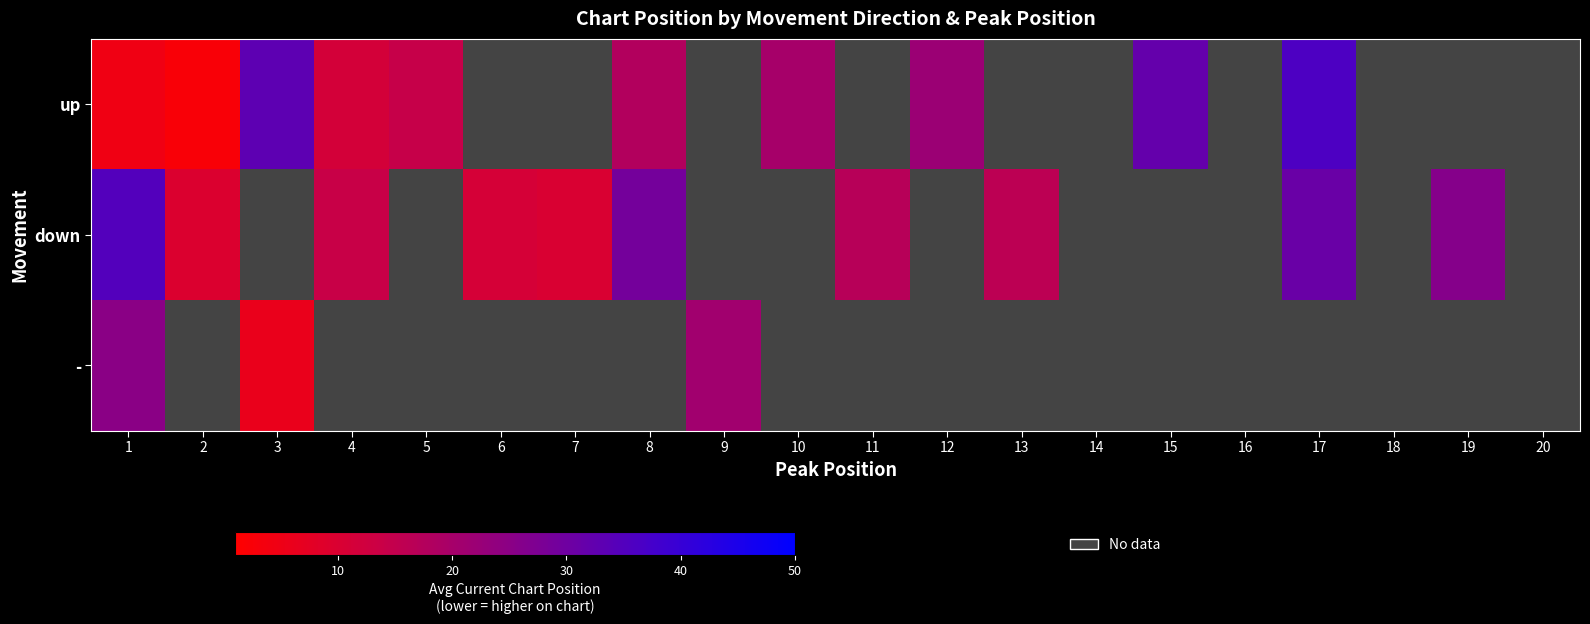

At how many categories does at least one series exceed 4?

16